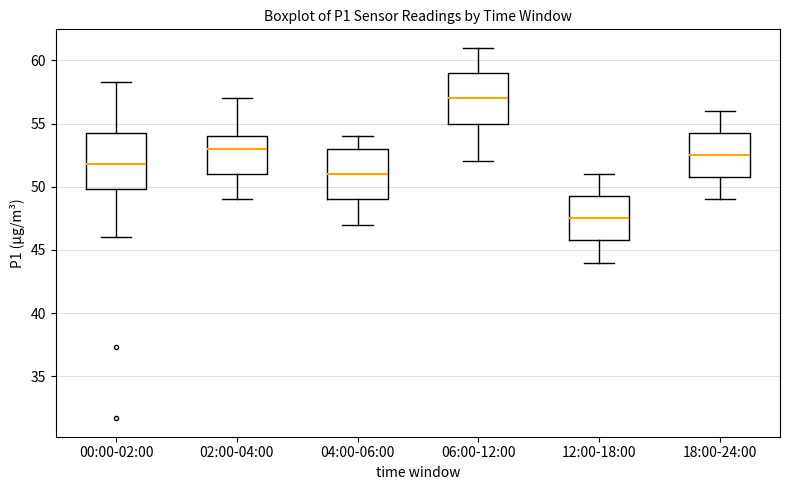

Reading left to right, read every box against the y-axis: the position of its median line, the range the box covers, and the ends of its whiskers. The values are not printed on the chart, so give them approximately, as read against the axis.

00:00-02:00: median 52.0, box 50.0 to 54.5, whiskers 46.0 to 58.5
02:00-04:00: median 53.0, box 51.0 to 54.0, whiskers 49.0 to 57.0
04:00-06:00: median 51.0, box 49.0 to 53.0, whiskers 47.0 to 54.0
06:00-12:00: median 57.0, box 55.0 to 59.0, whiskers 52.0 to 61.0
12:00-18:00: median 47.5, box 46.0 to 49.5, whiskers 44.0 to 51.0
18:00-24:00: median 52.5, box 51.0 to 54.5, whiskers 49.0 to 56.0